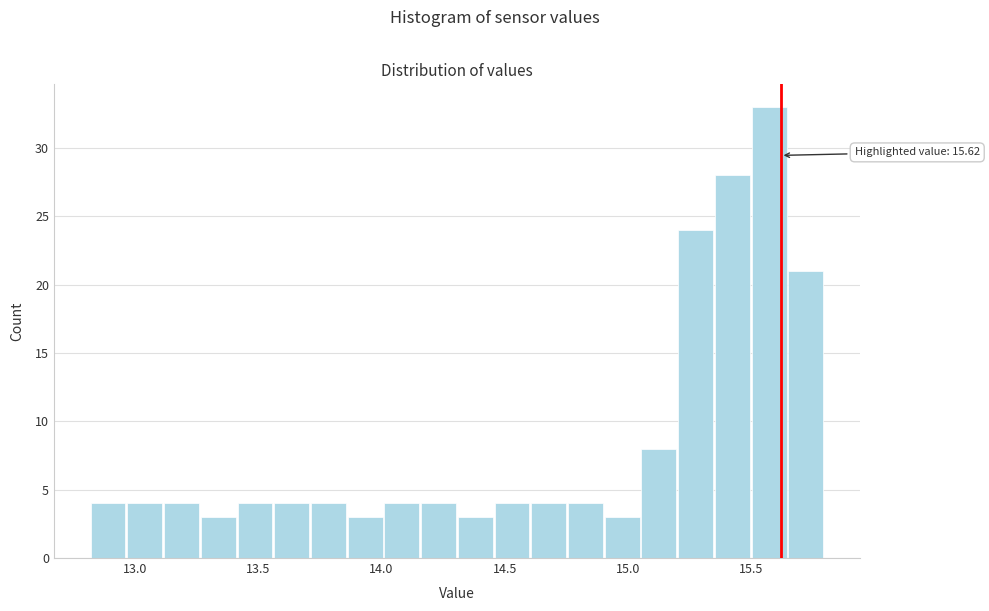

Read against the x-axis, roughly where is the centre of the tallest bar?

15.55